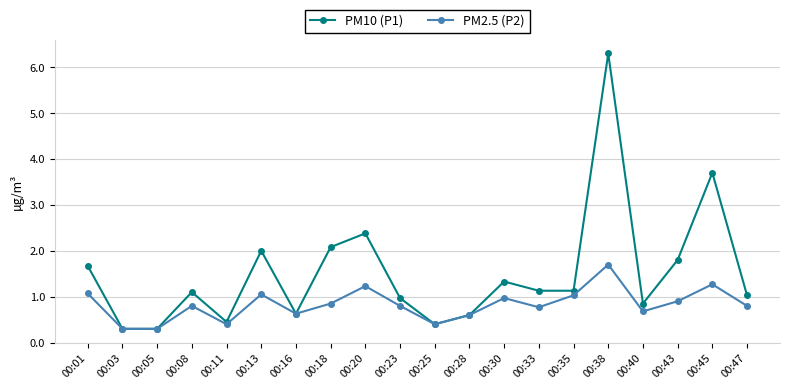

What is the sum of all PM2.5 (P2) values?

16.6